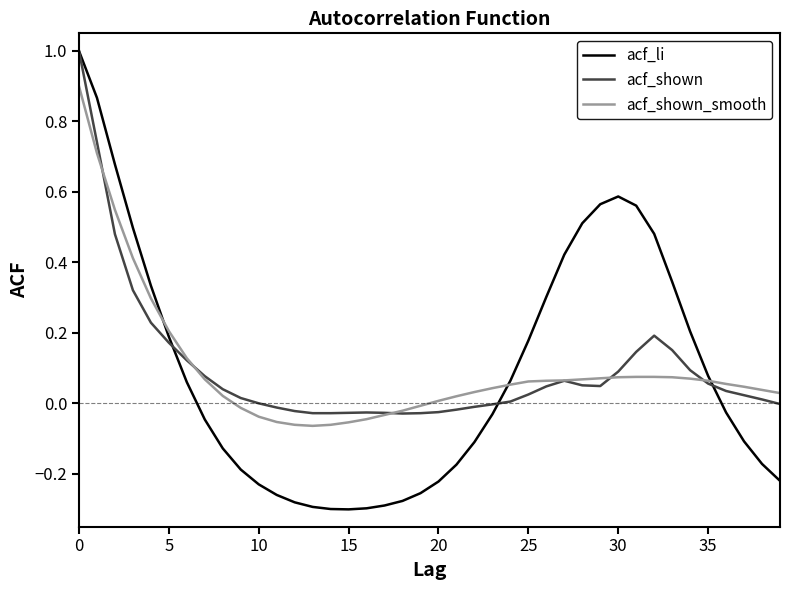

What is the maximum value shown in the chart?

1.0